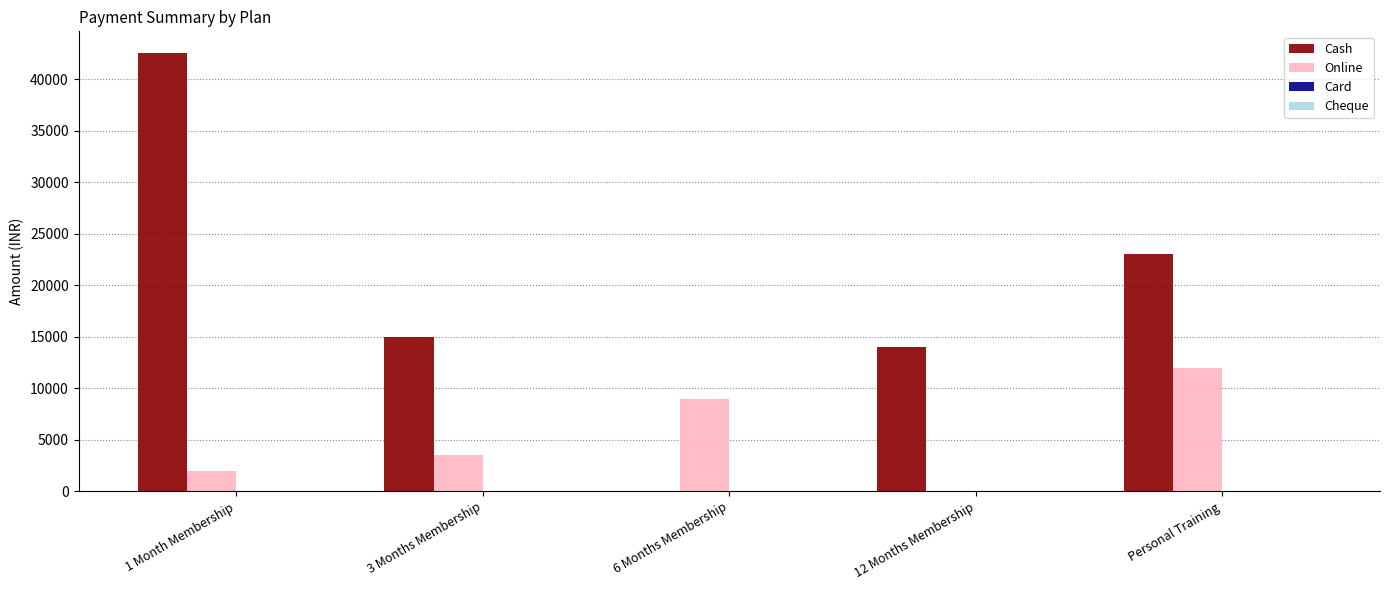

Which series has the largest total across all categories?

Cash